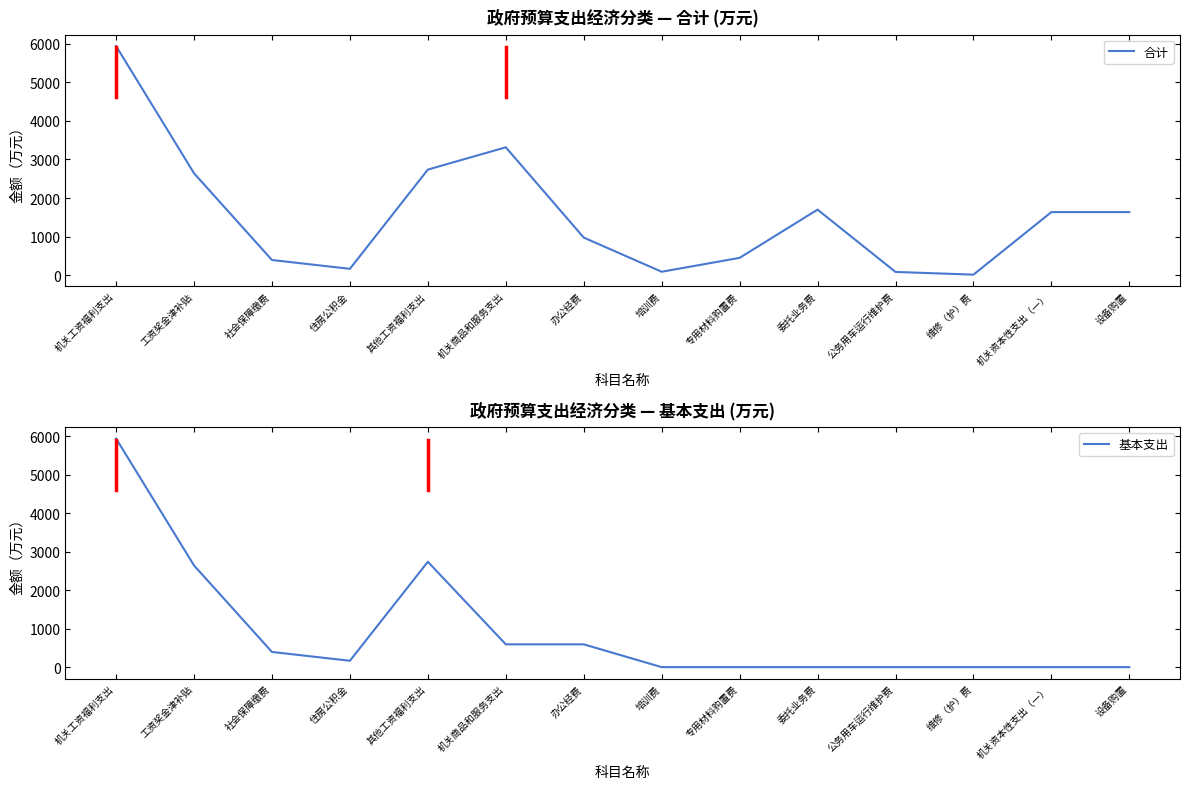

How many positive values does the 基本支出 series have?

7